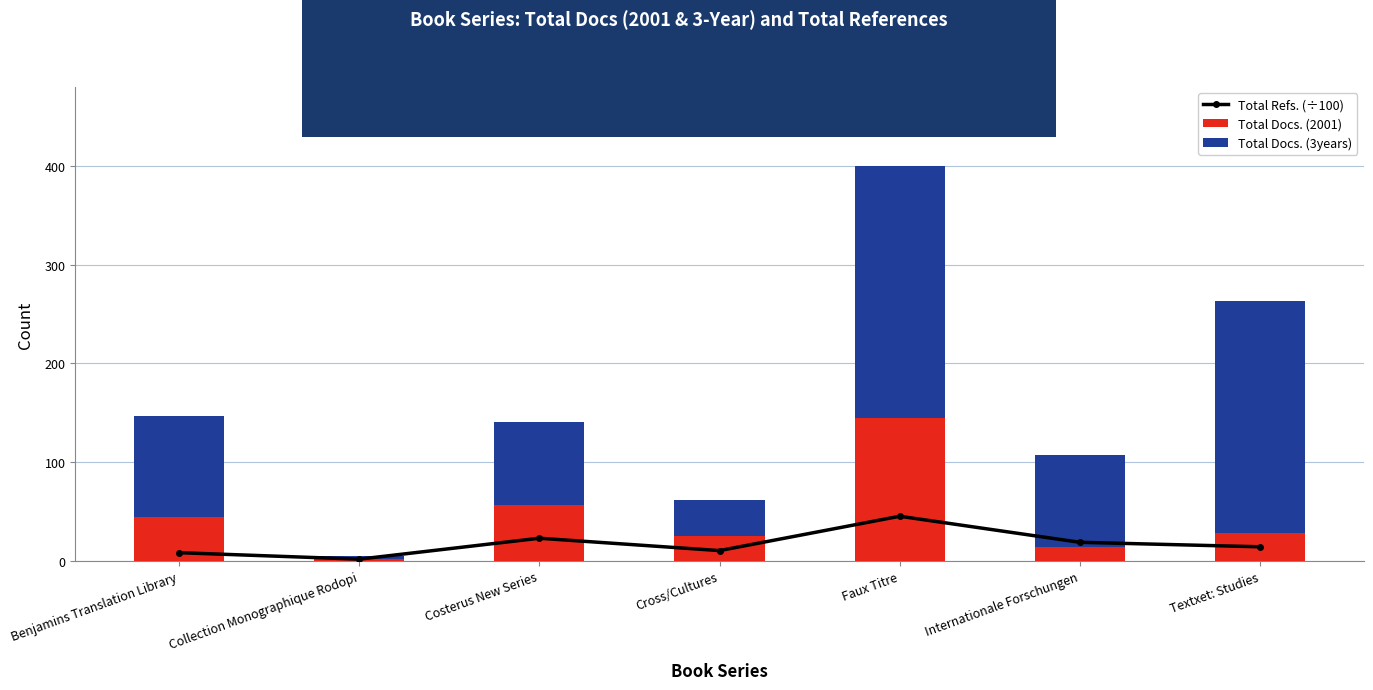

Reading left to right, extract all data points from this chart.

Total Refs. (÷100): 8.3	1.8	22.9	10.4	45.2	18.8	14.3
Total Docs. (2001): 44.0	2.0	57.0	25.0	145.0	14.0	28.0
Total Docs. (3years): 103.0	3.0	84.0	37.0	255.0	93.0	235.0